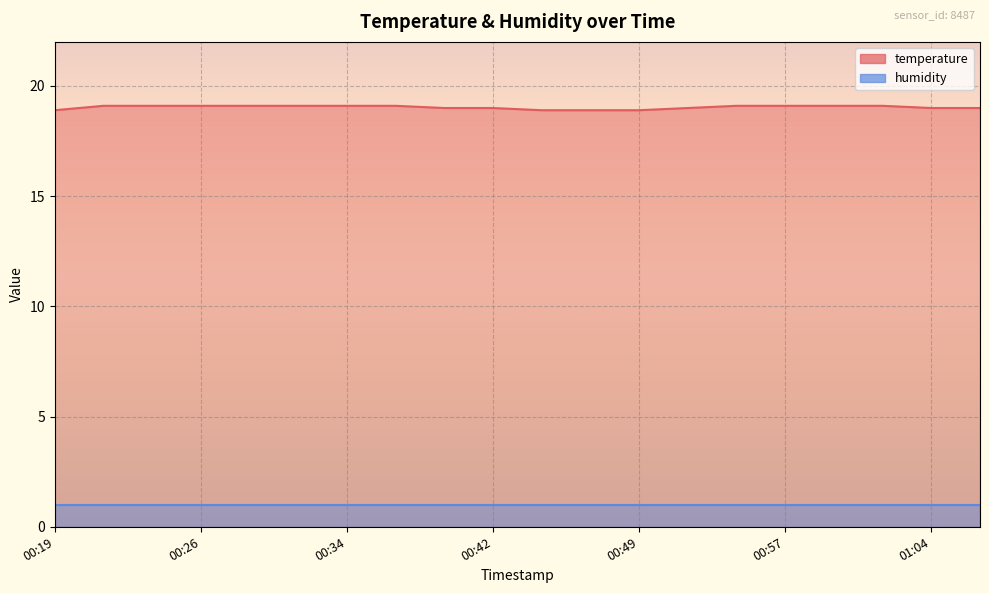

What is the difference between the second highest and minimum values?

0.2